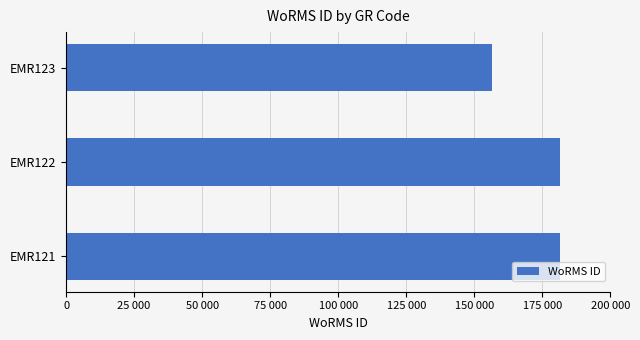

What is the smallest value displayed?

156494